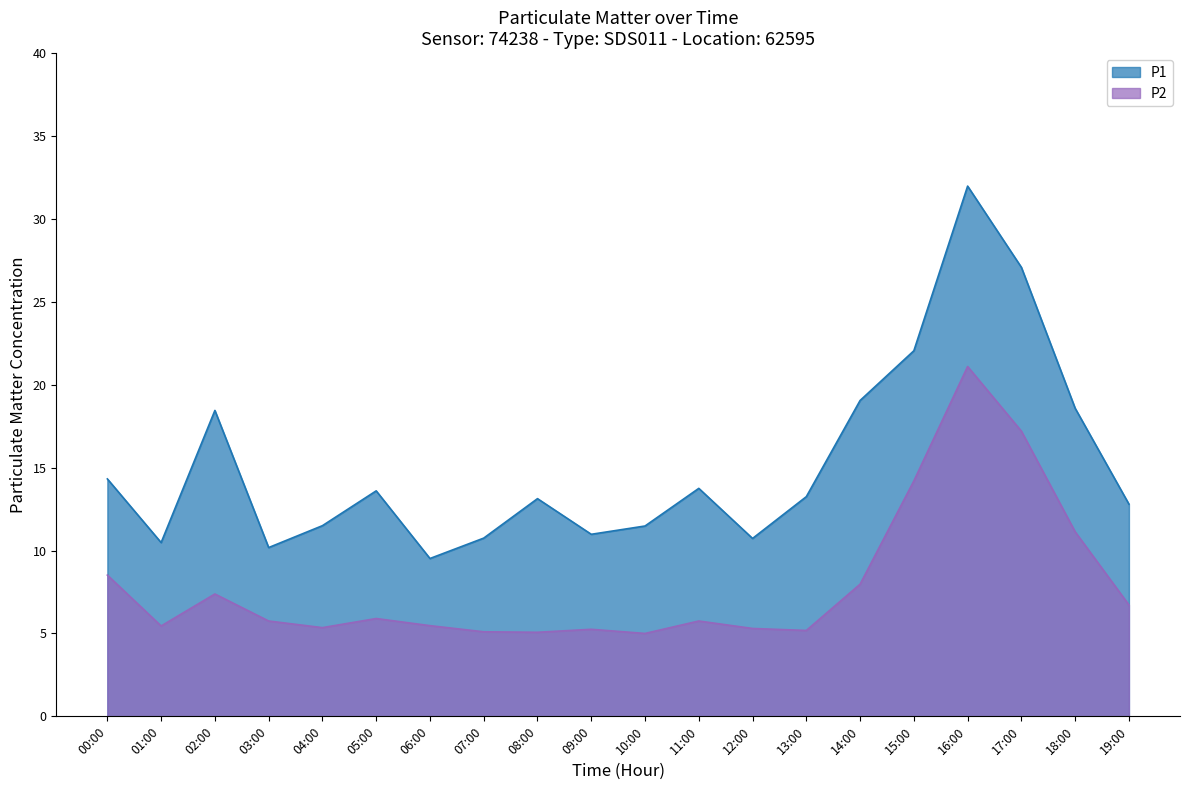

How many series are shown in this chart?

2